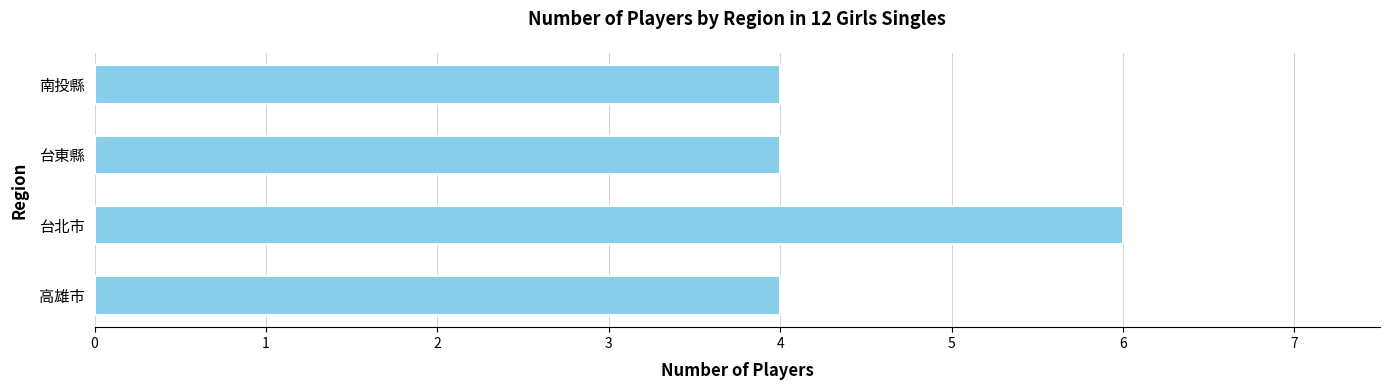

What is the ratio of the value at 台北市 to the value at 高雄市?

1.5